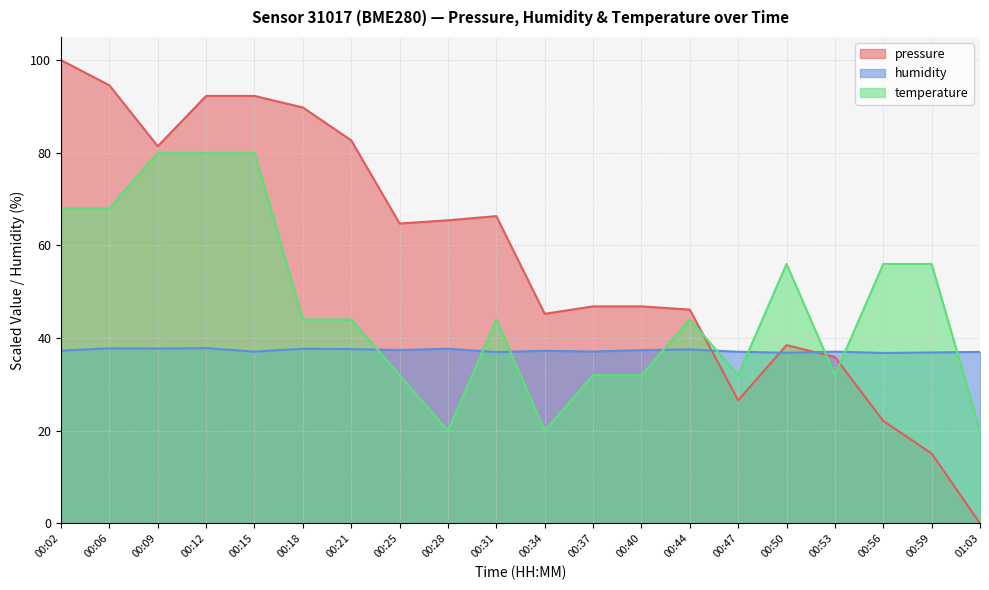

What is the difference between the maximum and minimum values in the humidity series?

1.0